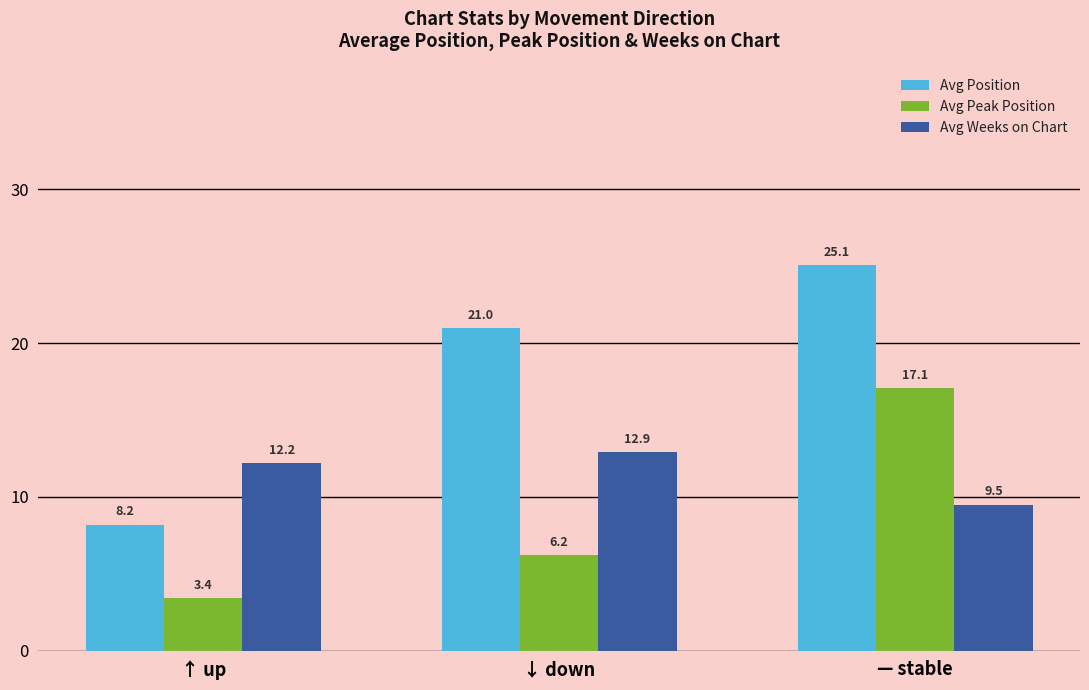

How many bars are there in each group?

3